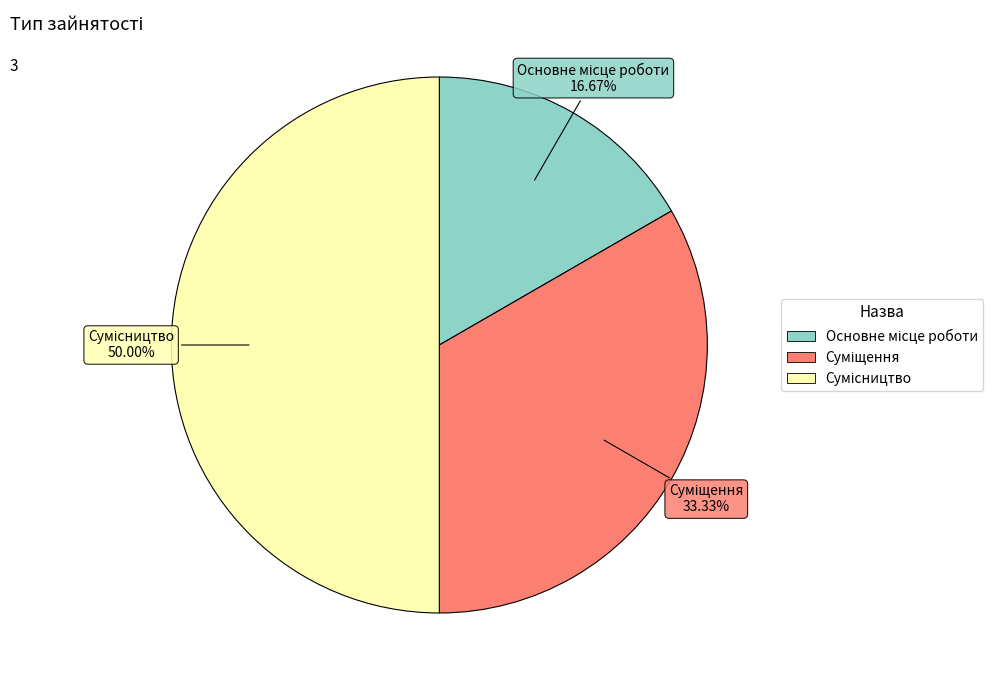

How many slices are in this pie chart?

3